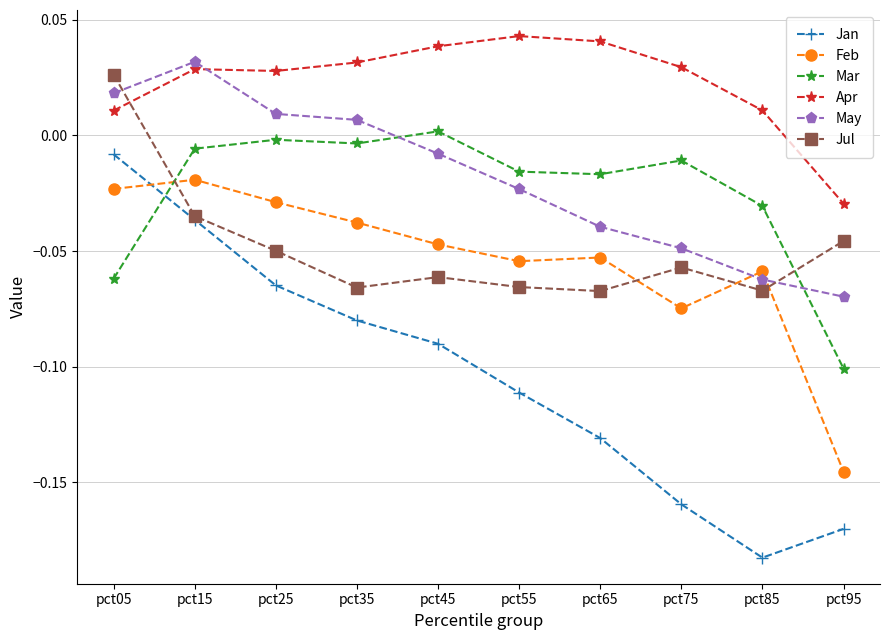

Which category has the lowest value across all series?

pct85